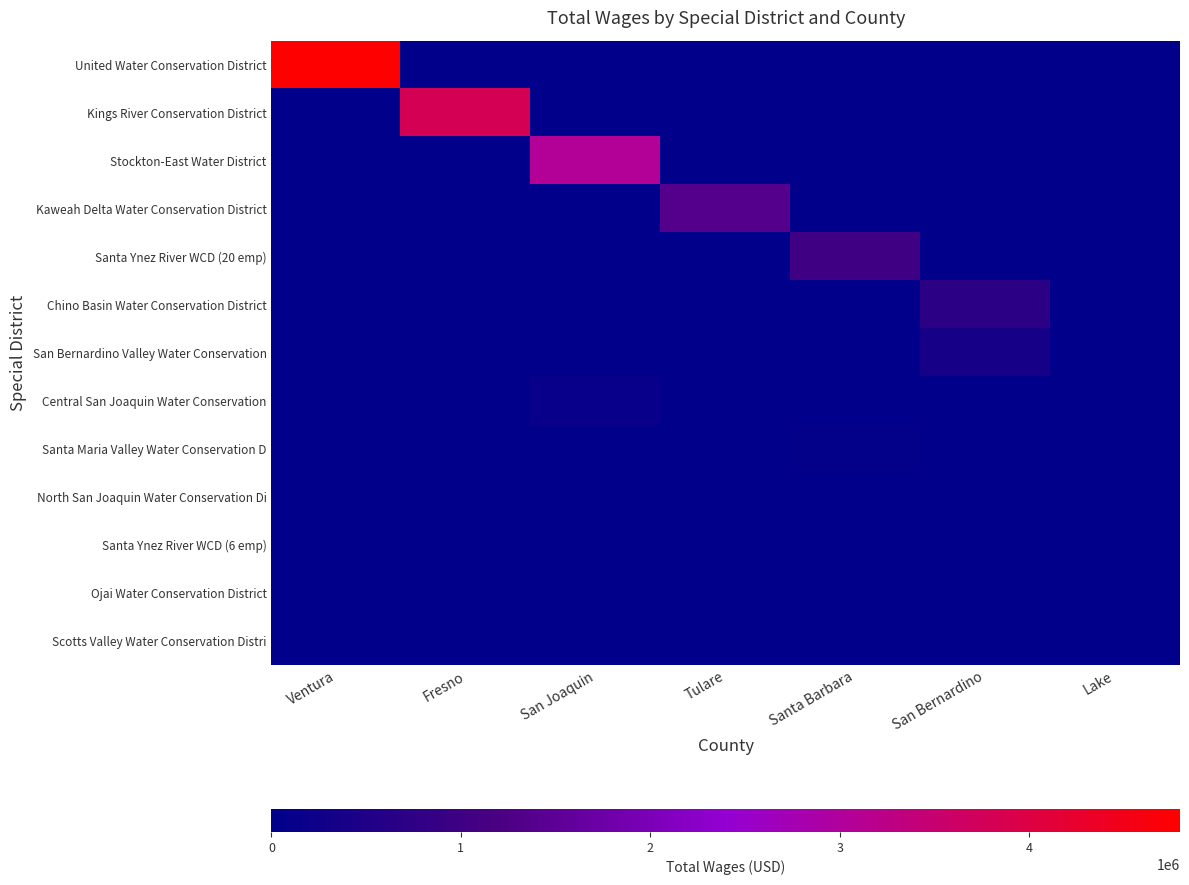

Which series has the largest range (max minus min)?

United Water Conservation District